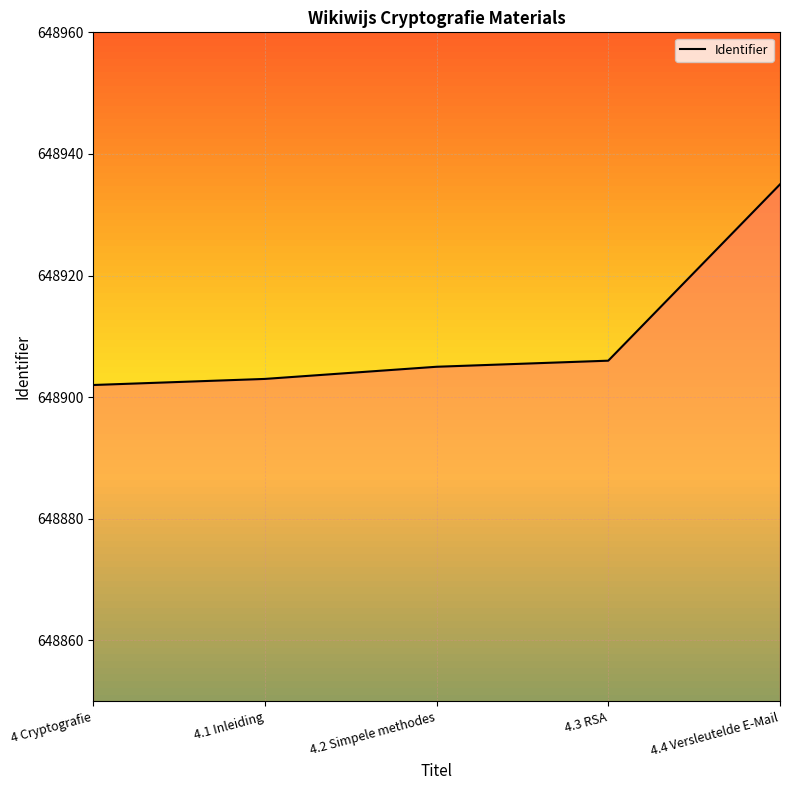

Rank the categories by value from lowest to highest.

4 Cryptografie, 4.1 Inleiding, 4.2 Simpele methodes, 4.3 RSA, 4.4 Versleutelde E-Mail